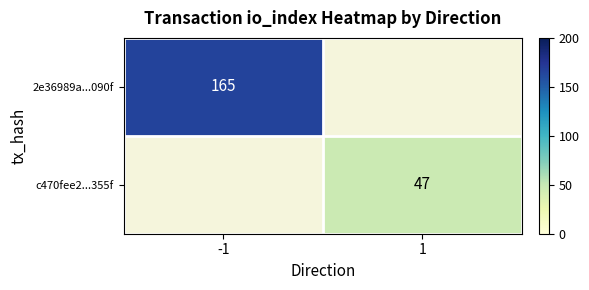

True or false: 2e36989a...090f has a value of 165 at -1.

True